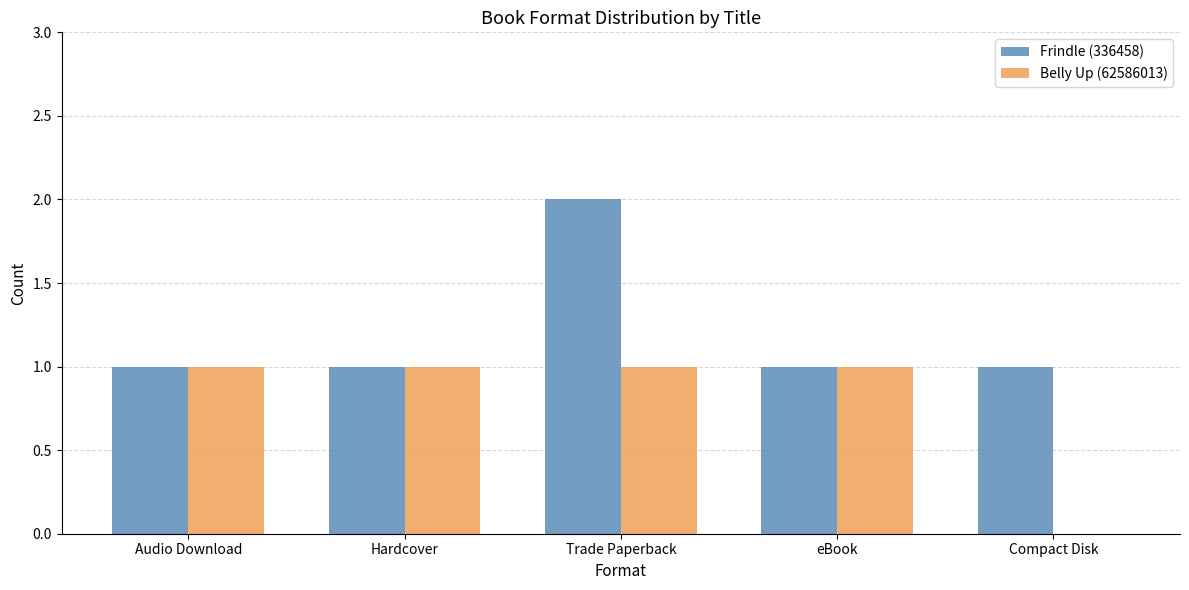

Which series has the largest total across all categories?

Frindle (336458)